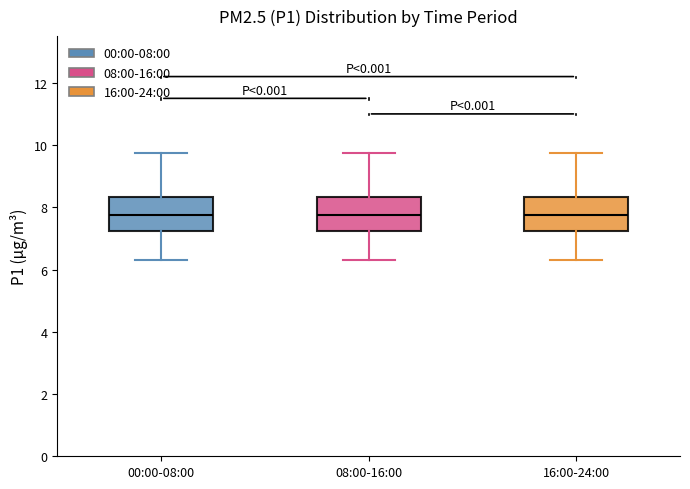

Where does the lower whisker of the box for 00:00-08:00 end on the y-axis? The values are not printed on the chart, so give them approximately, as read against the axis.

6.4